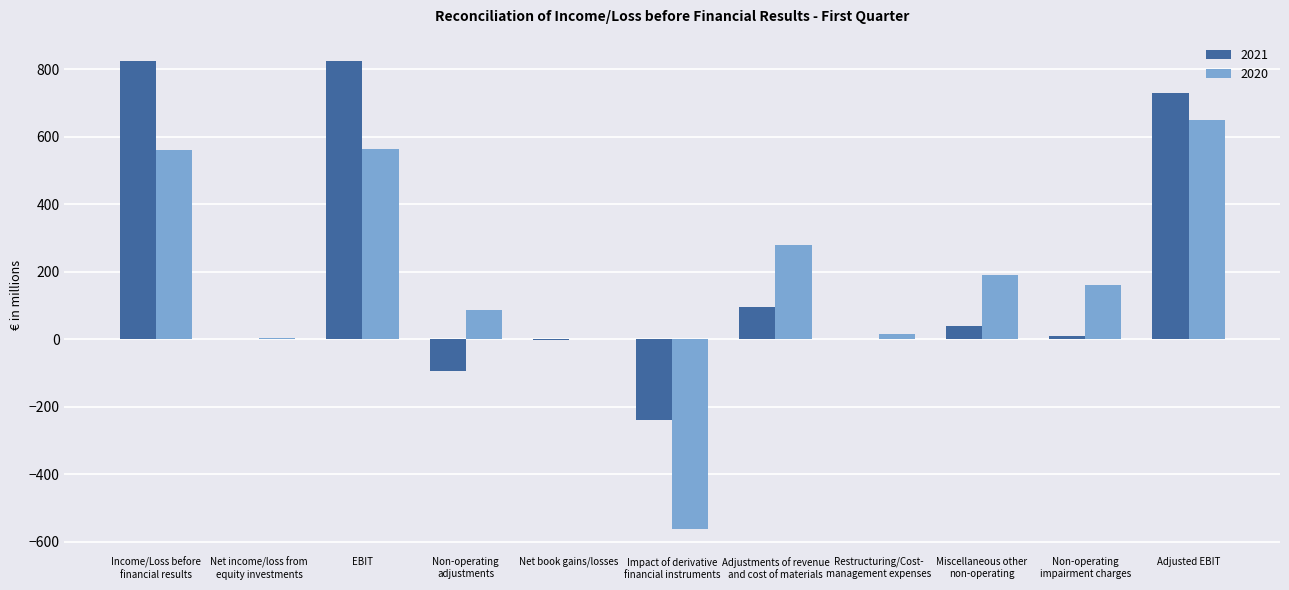

Which series changed the most between Non-operating
adjustments and Restructuring/Cost-
management expenses?

2021